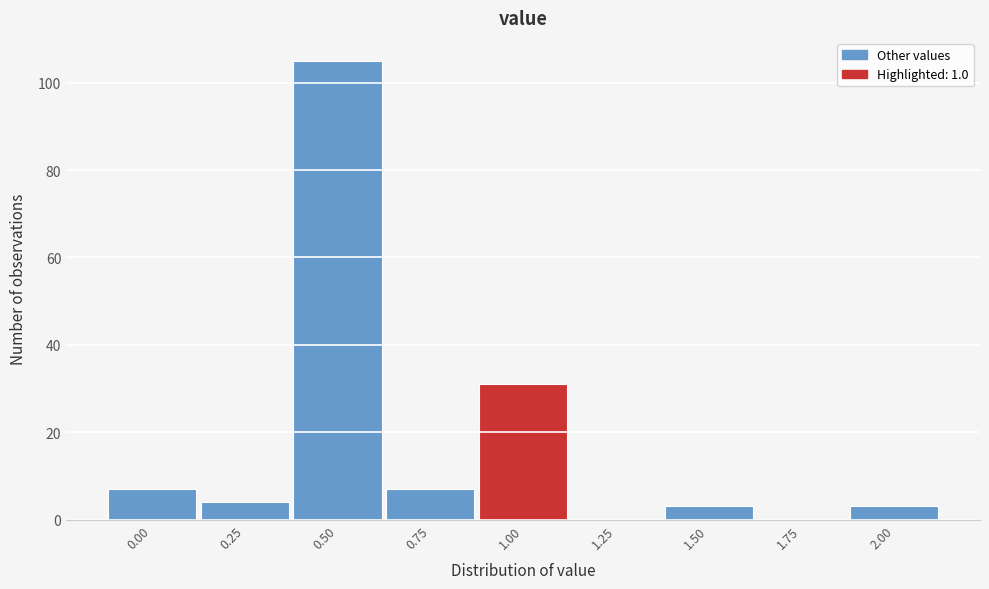

Over which range of the x-axis is the bar tallest?

0.375 to 0.625